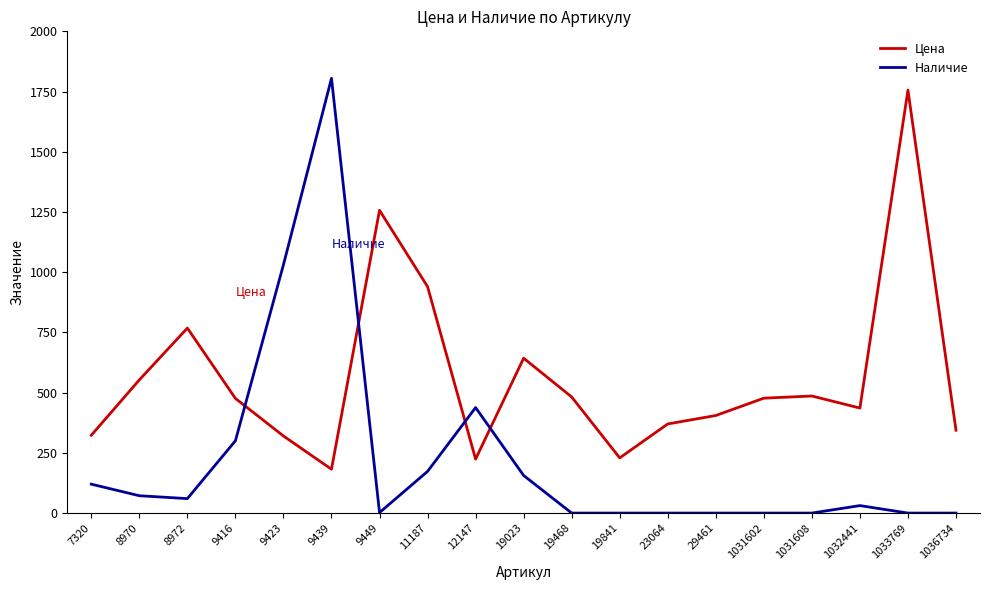

After their last crossing, which series has the higher values: Наличие or Цена?

Цена